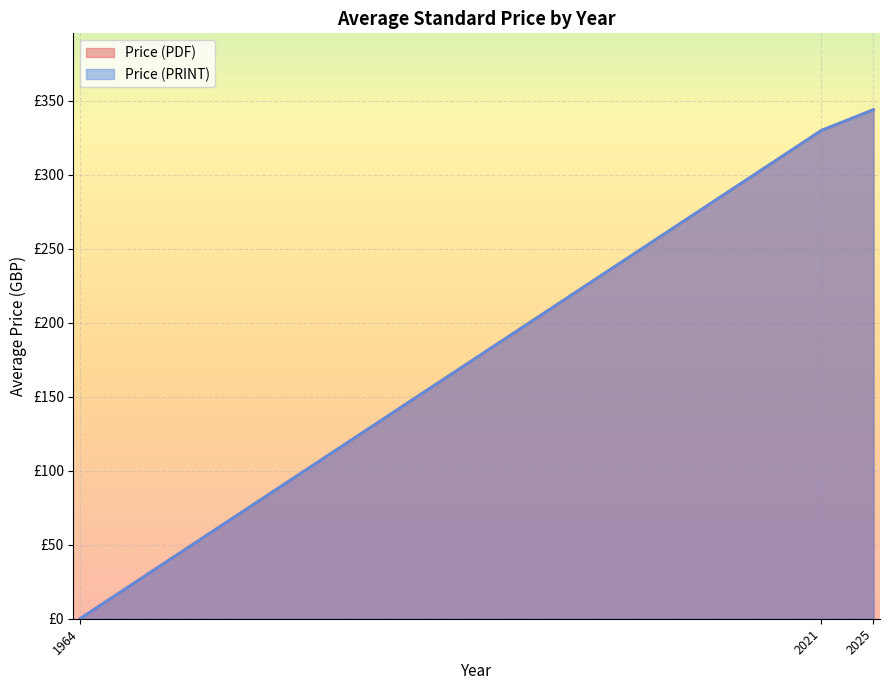

True or false: Price (PDF) and Price (PRINT) intersect in this chart.

False